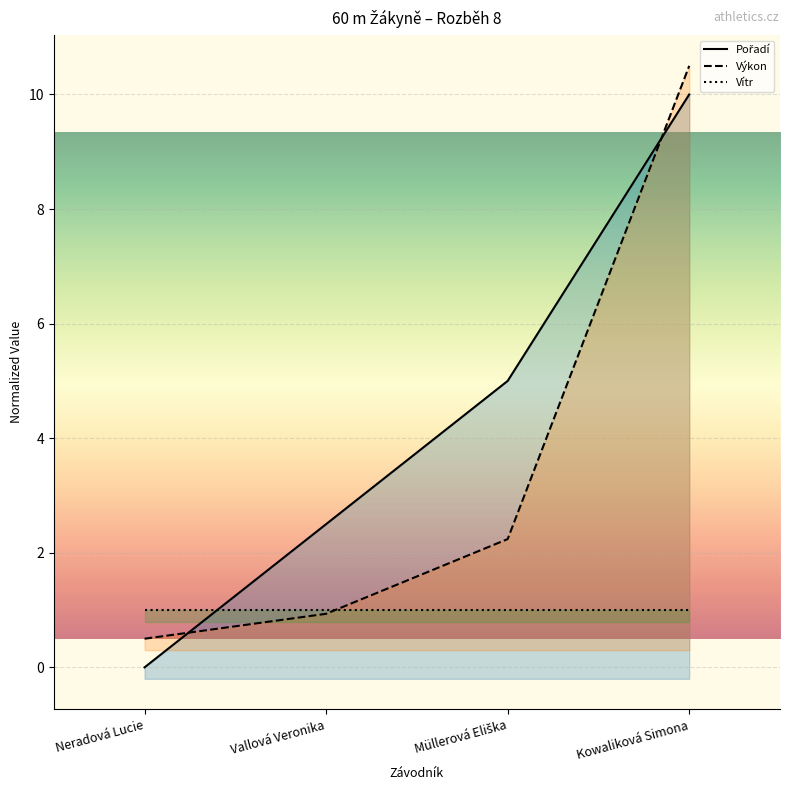

Between Neradová Lucie and Vallová Veronika, which series saw the biggest shift?

Pořadí